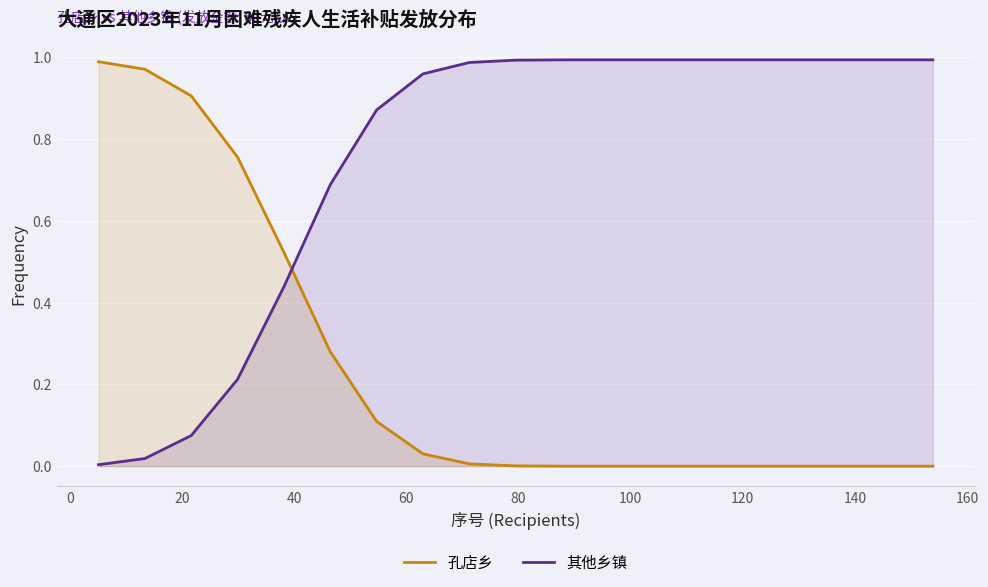

Which series has the largest total across all categories?

其他乡镇